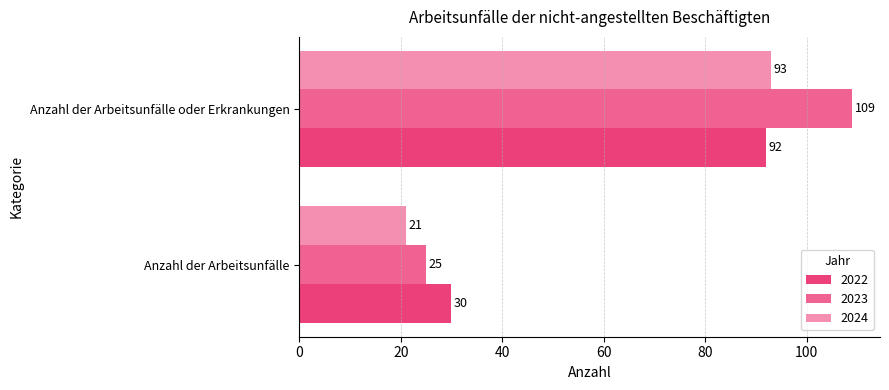

What is the sum of all 2023 values?

134